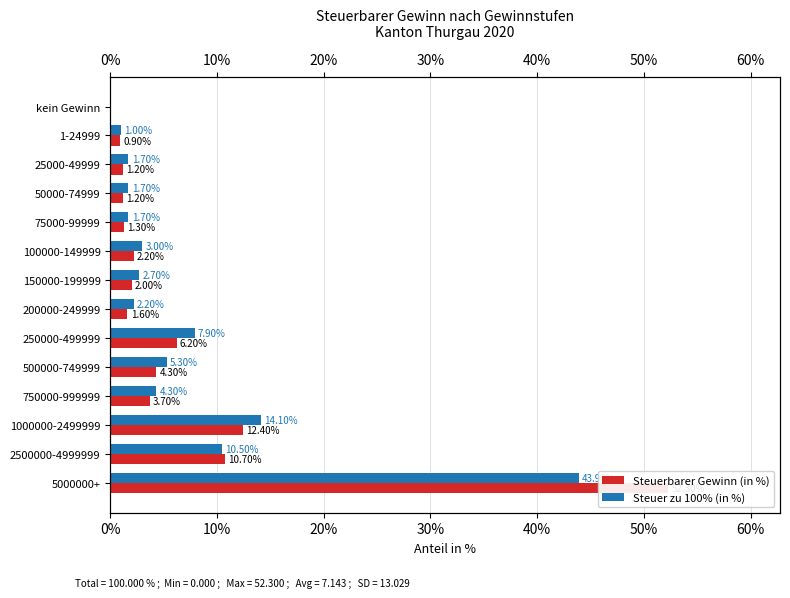

What are all the series names shown in the legend?

Steuerbarer Gewinn (in %), Steuer zu 100% (in %)